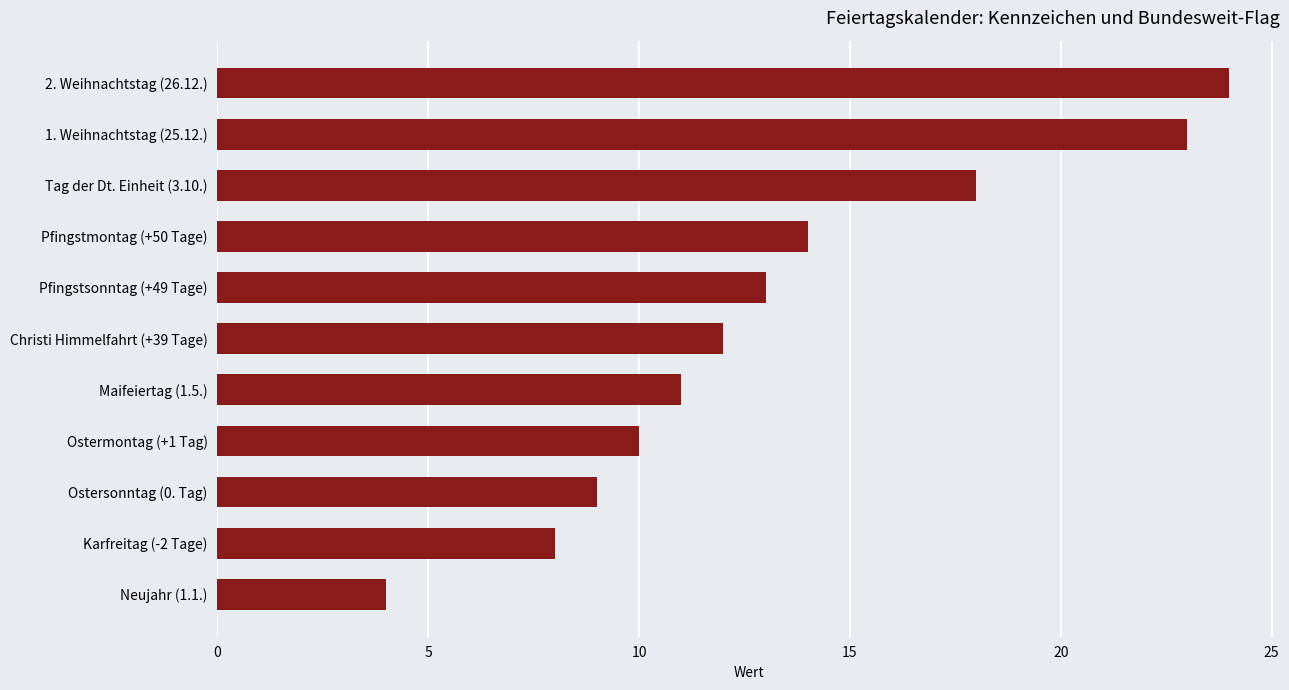

What is the maximum value shown in the chart?

24